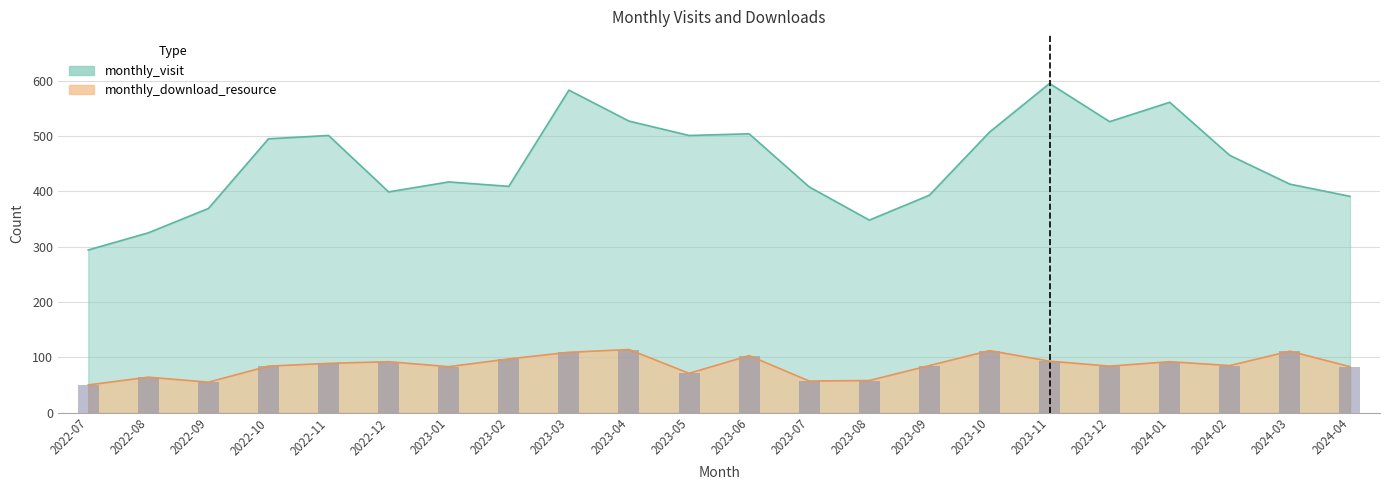

How many data points in monthly_download_resource are less than 85?

10